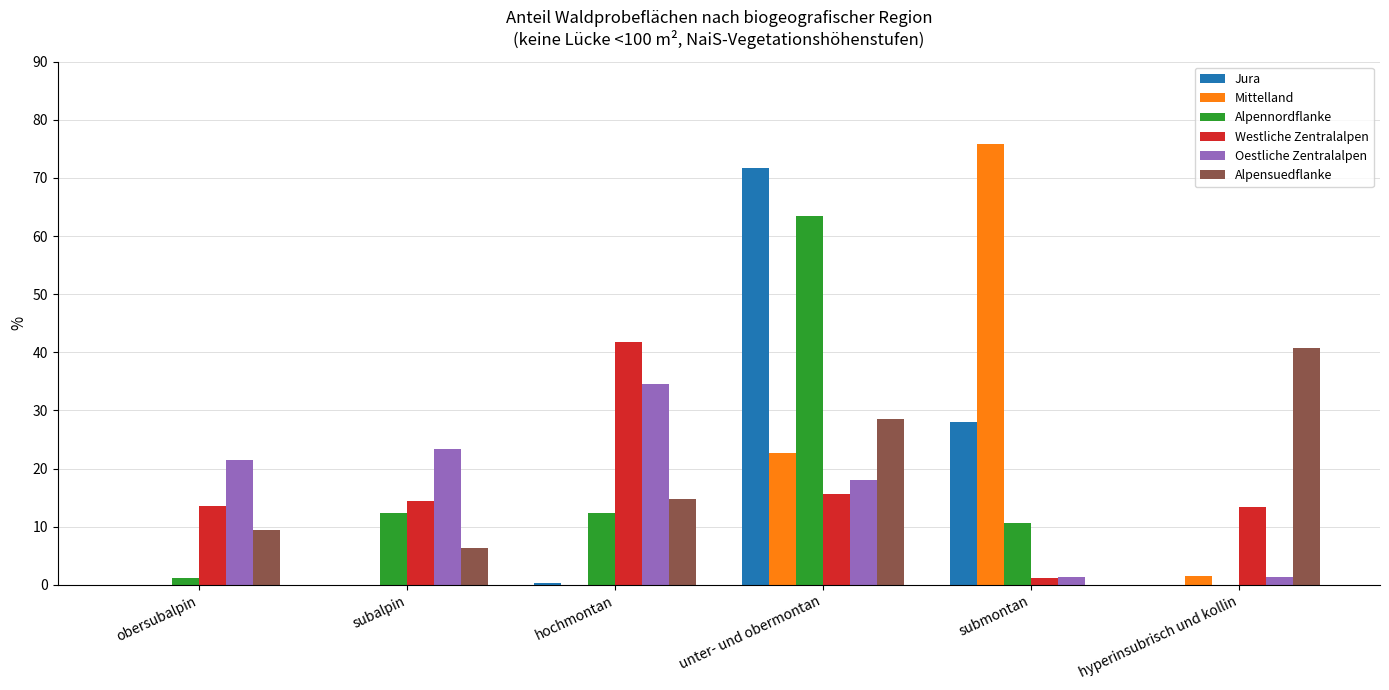

Where is Oestliche Zentralalpen nearest to the value 17?

unter- und obermontan